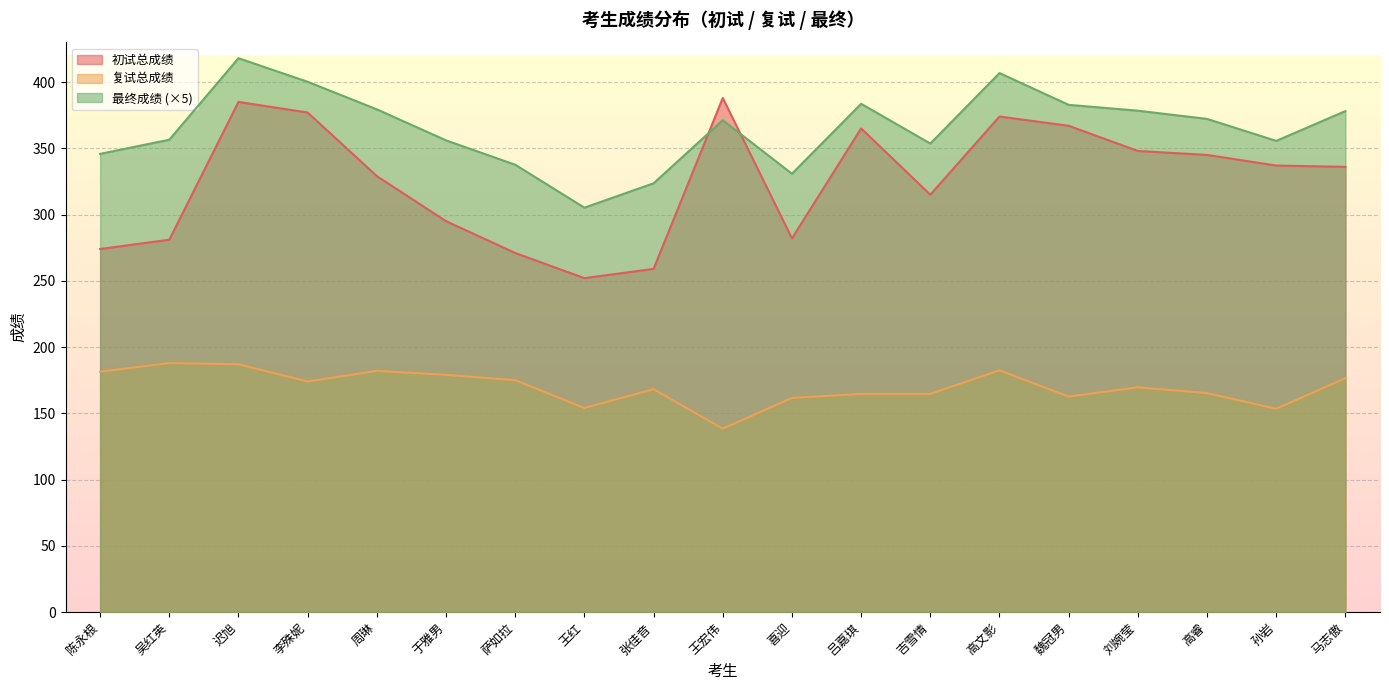

At which label does 复试总成绩 reach its peak?

吴红英